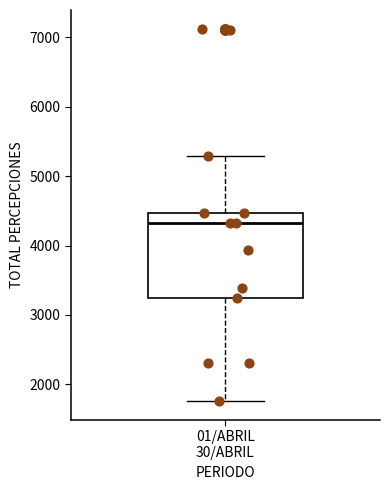

Read this box plot against the y-axis: the position of the median line, the range covered by the box, and the ends of both whiskers. The values are not printed on the chart, so give them approximately, as read against the axis.

median 4300, box 3200 to 4500, whiskers 1800 to 5300